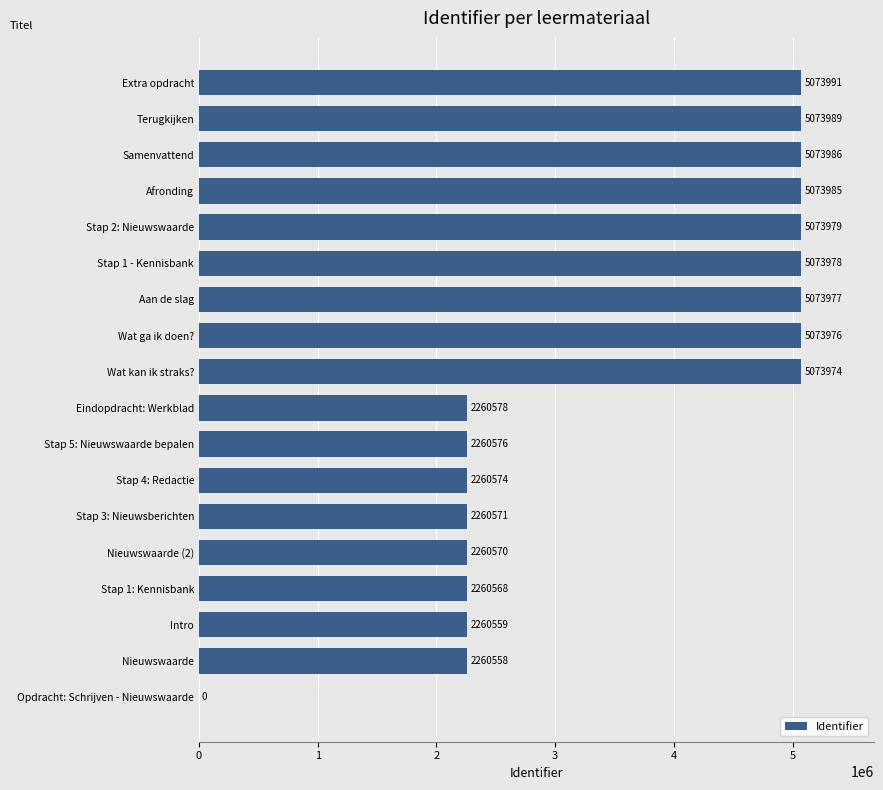

The value at Stap 1: Kennisbank is 2260568. True or false?

True